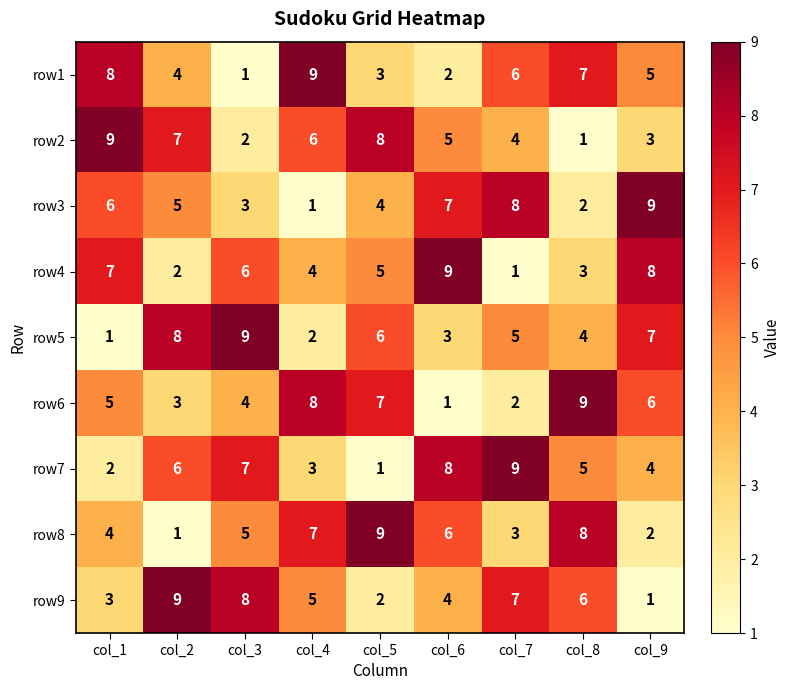

Which category has the highest value in the row6 series?

col_8